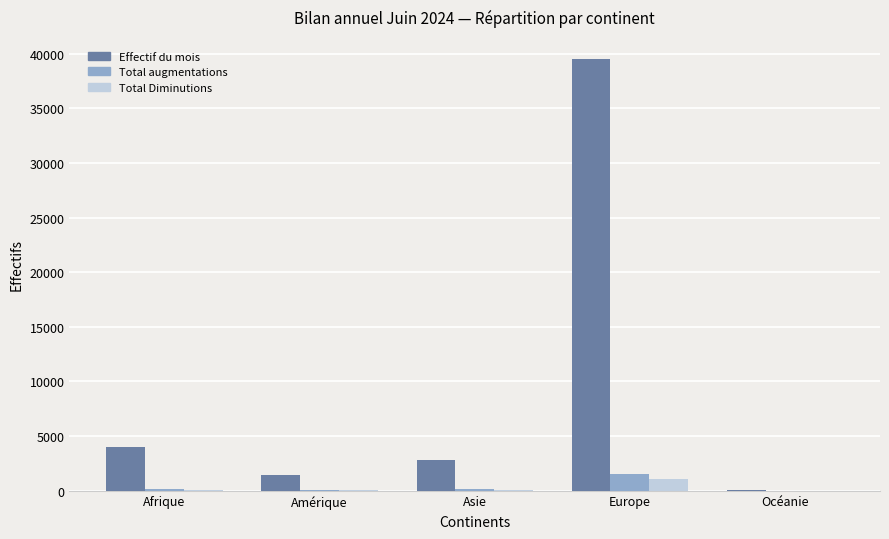

What is the greatest value displayed?

39548